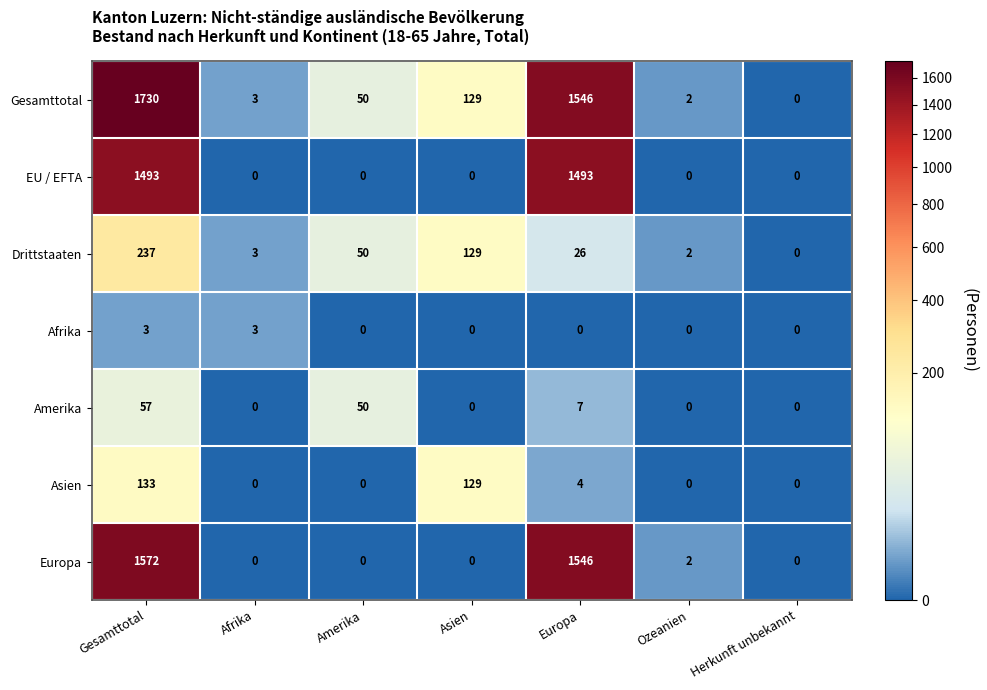

At how many categories does at least one series exceed 1171?

2